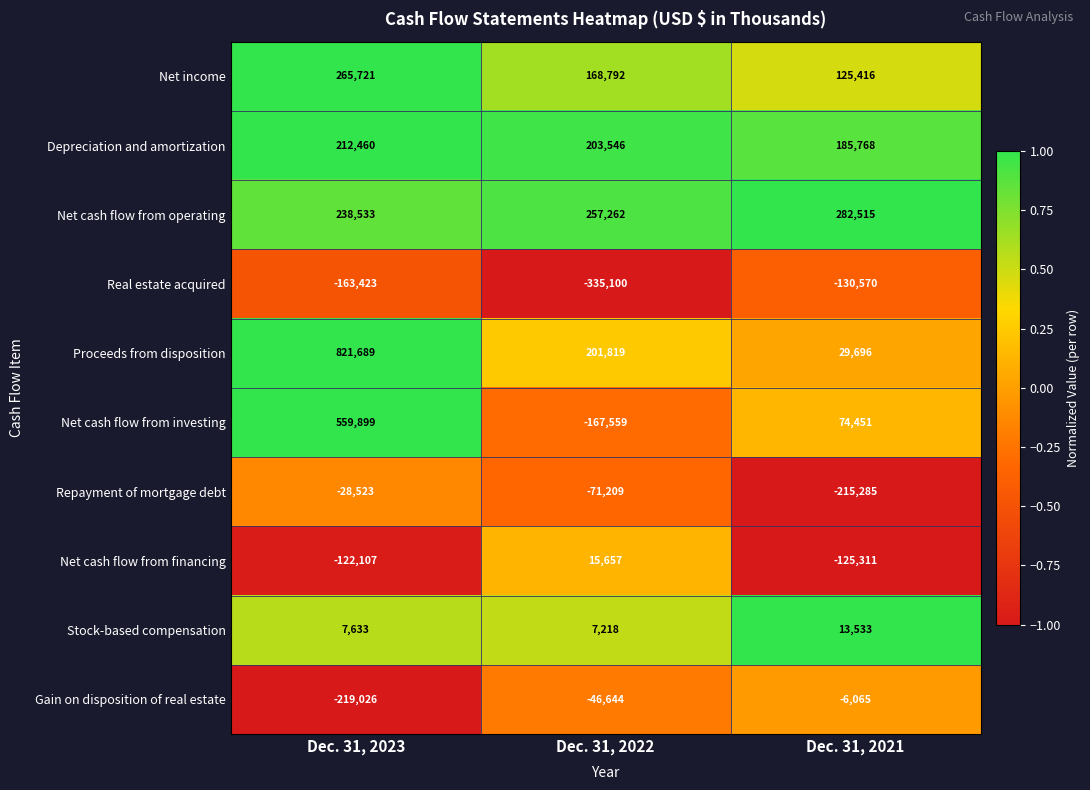

Reading left to right, what are all the values shown in this chart?

Net income: 265721	168792	125416
Depreciation and amortization: 212460	203546	185768
Net cash flow from operating: 238533	257262	282515
Real estate acquired: -163423	-335100	-130570
Proceeds from disposition: 821689	201819	29696
Net cash flow from investing: 559899	-167559	74451
Repayment of mortgage debt: -28523	-71209	-215285
Net cash flow from financing: -122107	15657	-125311
Stock-based compensation: 7633	7218	13533
Gain on disposition of real estate: -219026	-46644	-6065